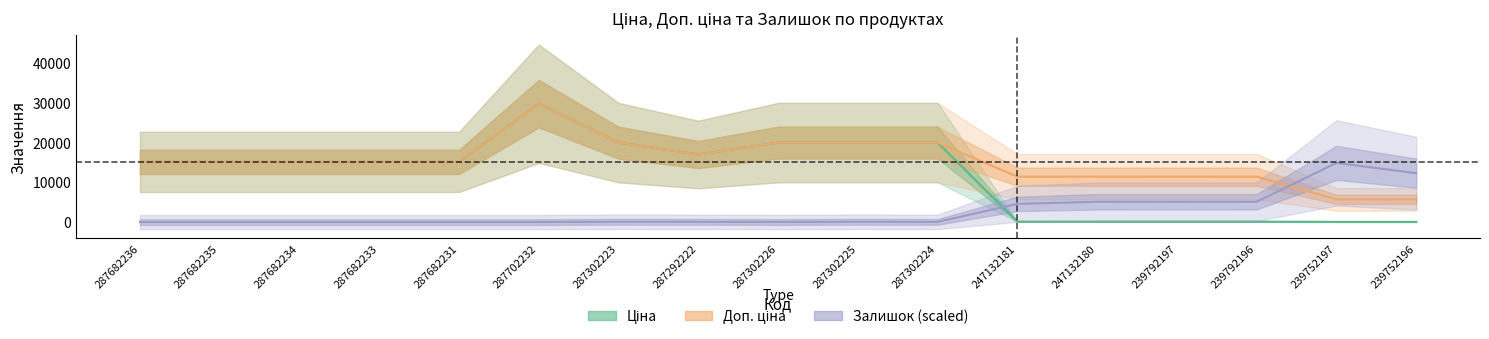

What is the difference between the maximum and minimum values in the Ціна series?

29690.2